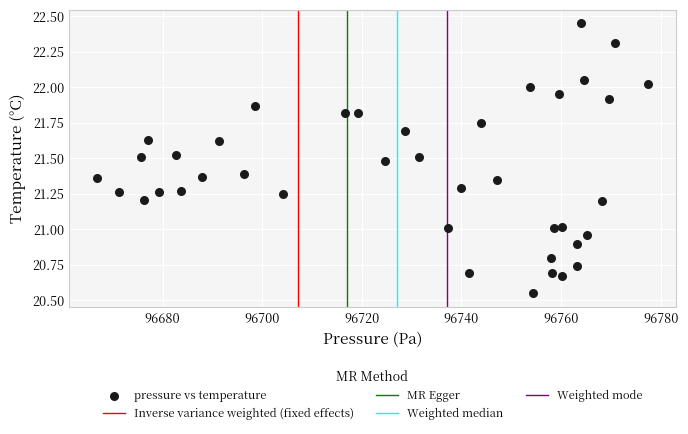

What is the range of Y values (max minus min)?

1.9